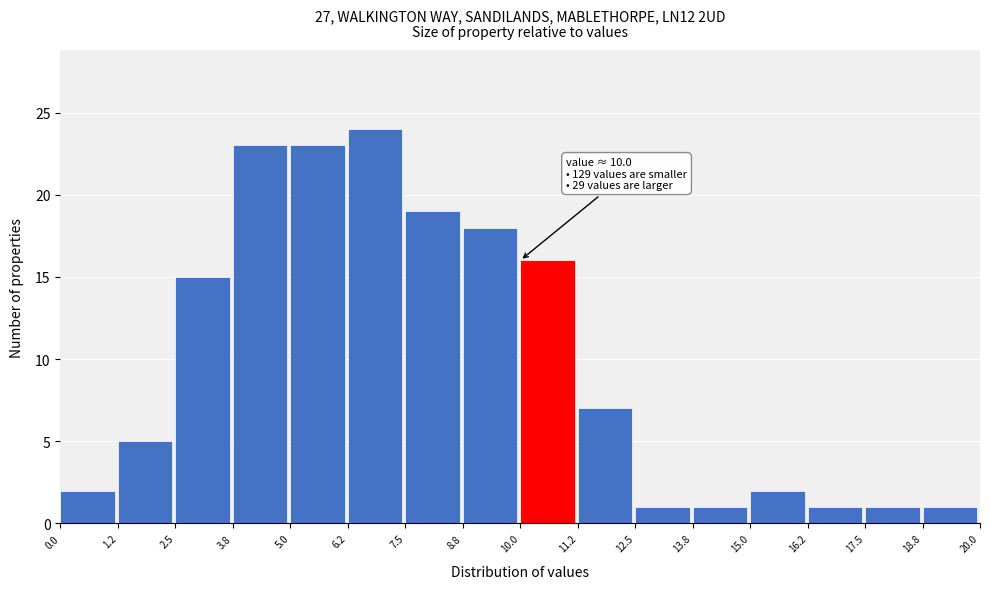

Which range on the x-axis has the tallest bar?

6.2 to 7.5